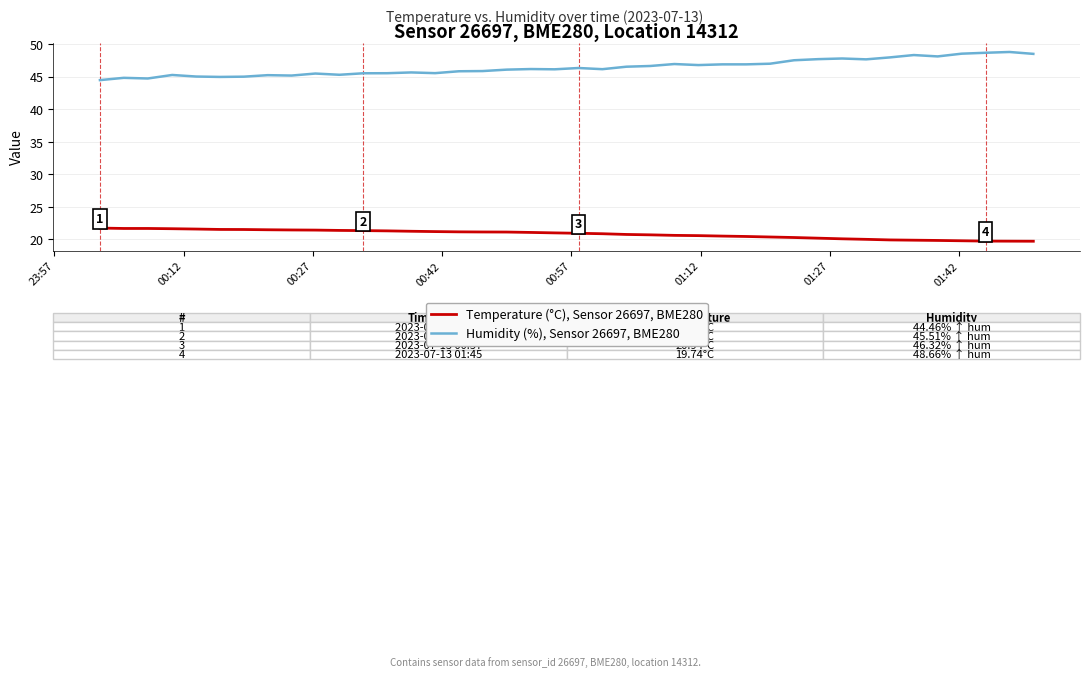

Rank the series by their average value, from highest to lowest.

Humidity (%), Sensor 26697, BME280, Temperature (°C), Sensor 26697, BME280